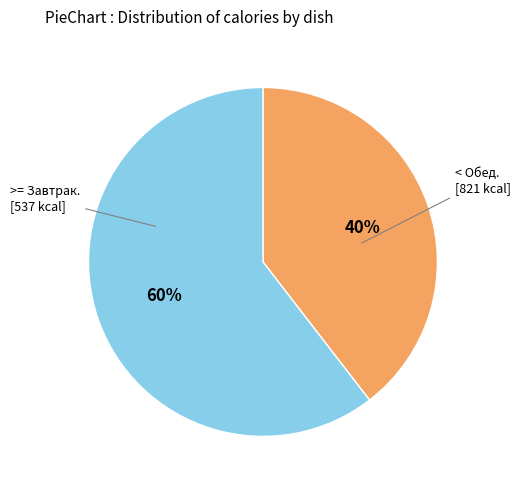

Is there any slice that represents more than half of the pie?

Yes